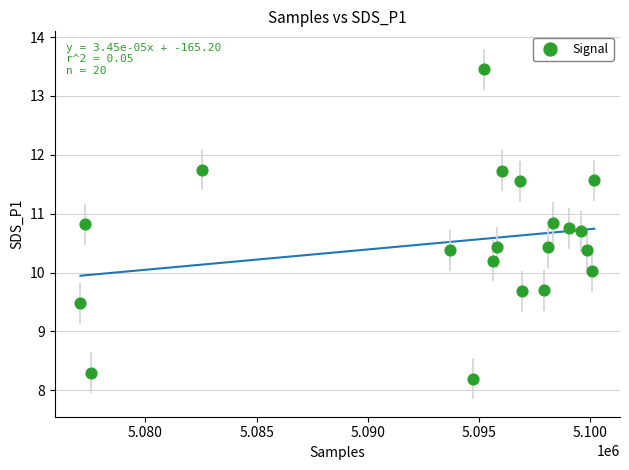

What is the range of X values (max minus min)?

23129.0